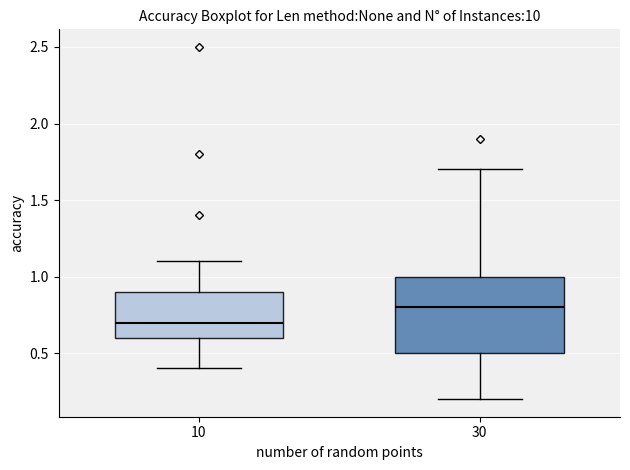

Where is the lower edge of the box at x = 10 on the y-axis? The values are not printed on the chart, so give them approximately, as read against the axis.

0.6